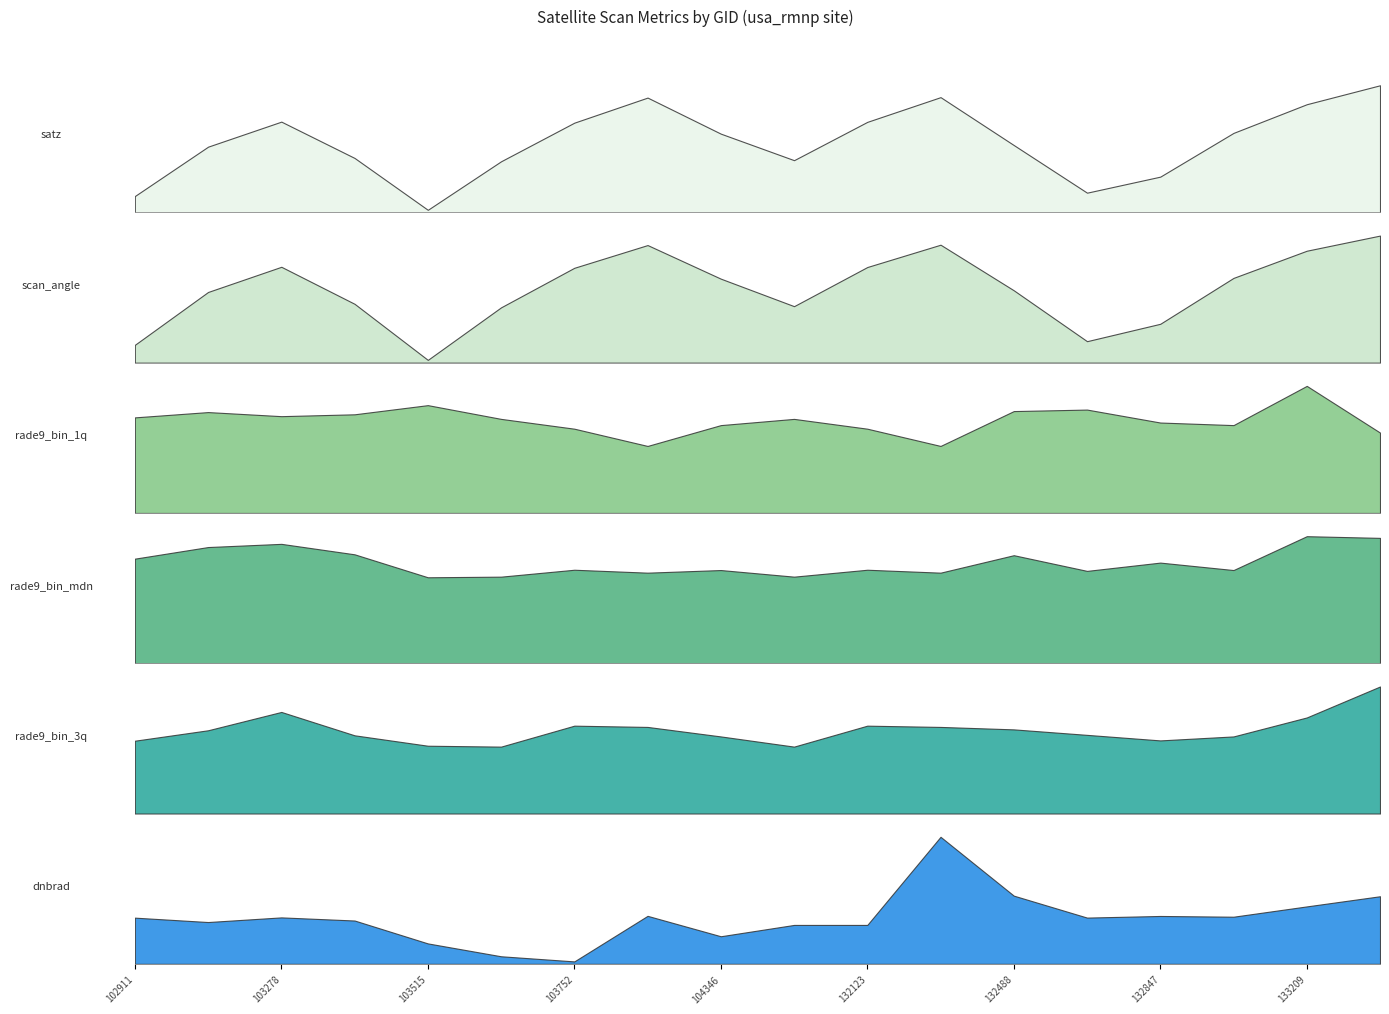

True or false: scan_angle and satz intersect in this chart.

False